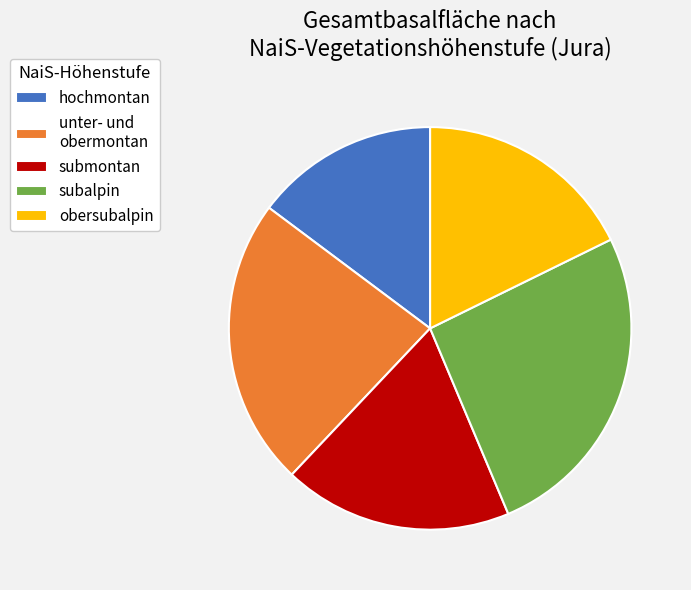

How many segments does this pie chart have?

5